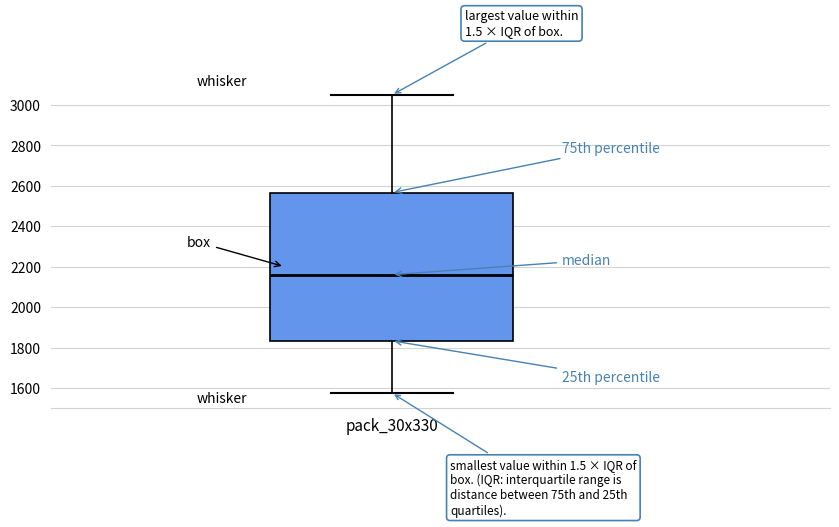

Read this box plot against the y-axis: the position of the median line, the range covered by the box, and the ends of both whiskers. The values are not printed on the chart, so give them approximately, as read against the axis.

median 2160, box 1840 to 2560, whiskers 1580 to 3040